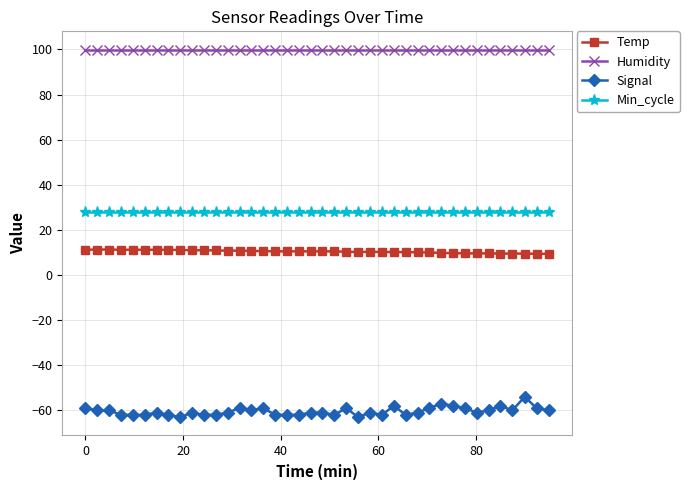

Rank the series by their maximum value, from highest to lowest.

Humidity, Min_cycle, Temp, Signal